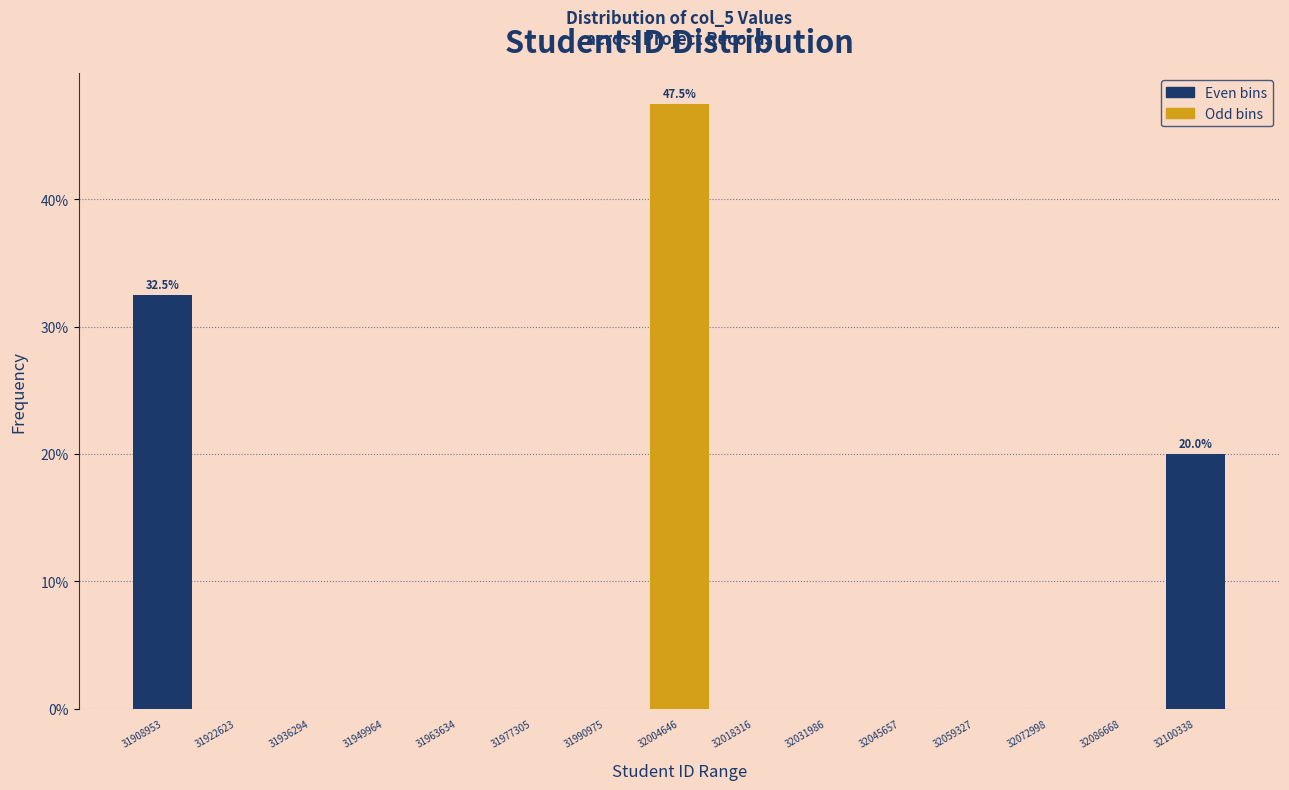

Over which range of the x-axis is the bar tallest?

31998000 to 32012000